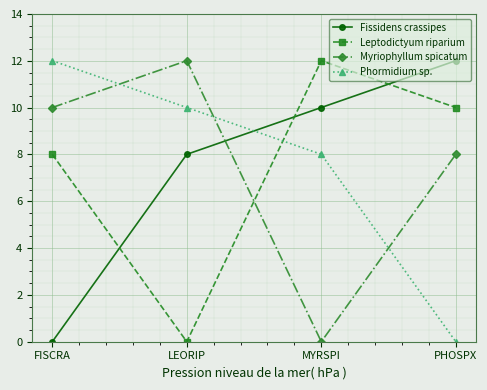

What is the value of the Fissidens crassipes point at the 2nd from the left?

8.0